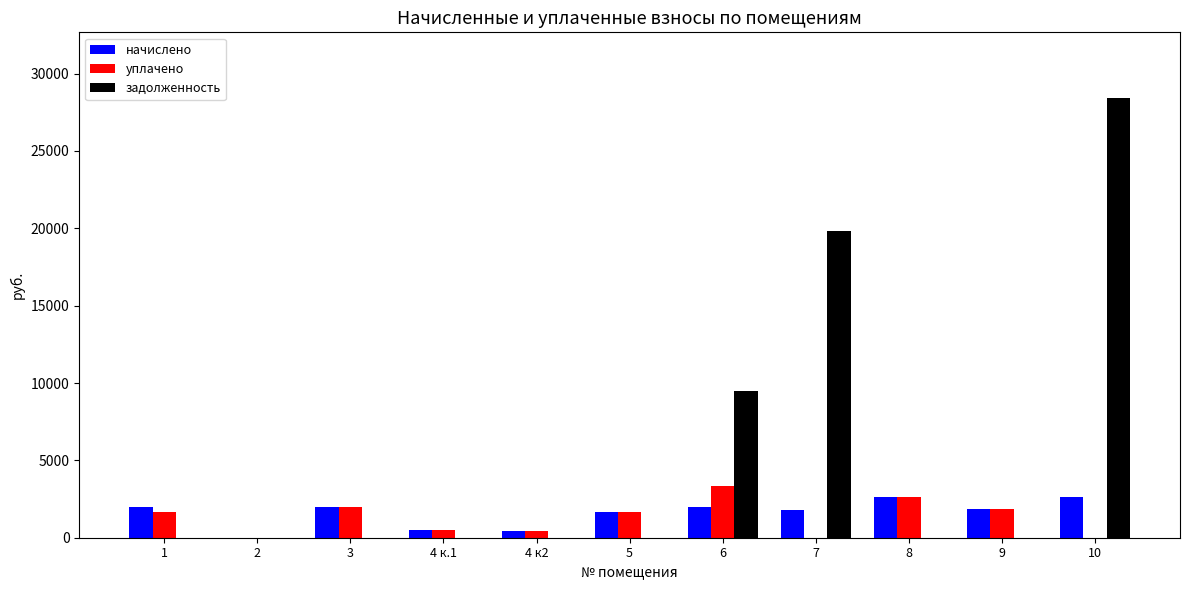

What is the average value of the начислено series?

1584.2